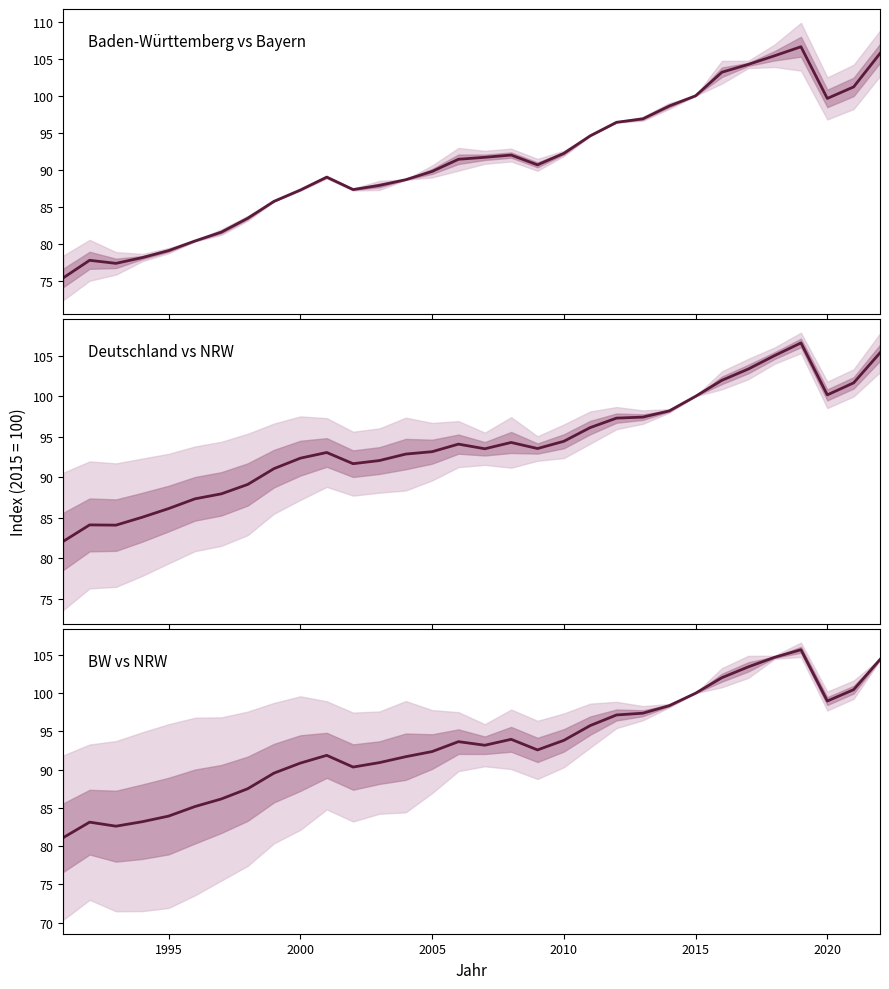

Reading left to right, what are all the values shown in this chart?

Baden-Württemberg: 81.1	83.1	82.6	83.2	83.9	85.2	86.2	87.5	89.6	90.9	91.9	90.3	90.9	91.7	92.4	93.7	93.2	94.0	92.6	93.8	95.8	97.2	97.4	98.4	100.0	102.0	103.4	104.7	105.7	99.0	100.5	104.4
Deutschland: 82.1	84.1	84.1	85.0	86.1	87.3	87.9	89.1	91.1	92.3	93.0	91.7	92.1	92.9	93.2	94.1	93.5	94.3	93.5	94.4	96.1	97.3	97.4	98.2	100.0	102.0	103.4	105.0	106.6	100.2	101.7	105.4